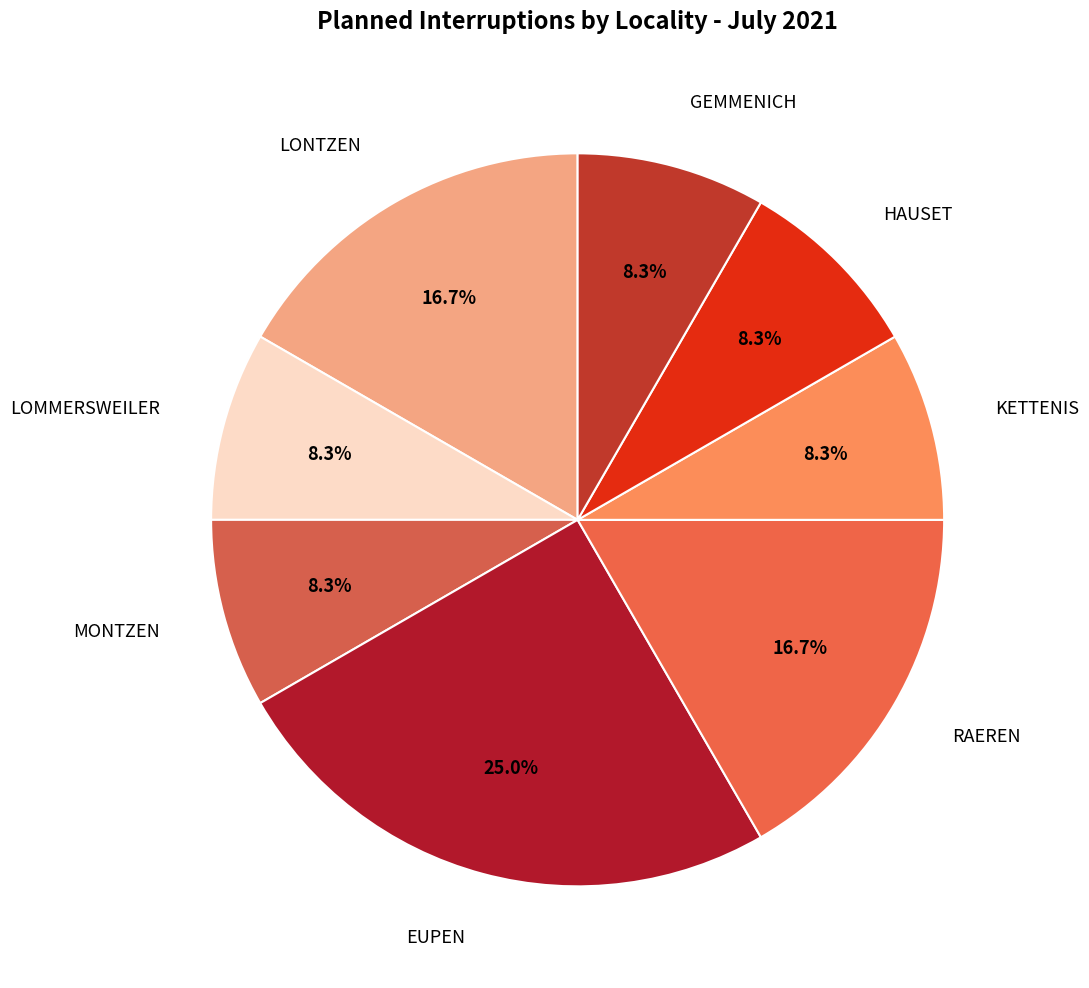

The LOMMERSWEILER slice represents 15% of the pie. True or false?

False